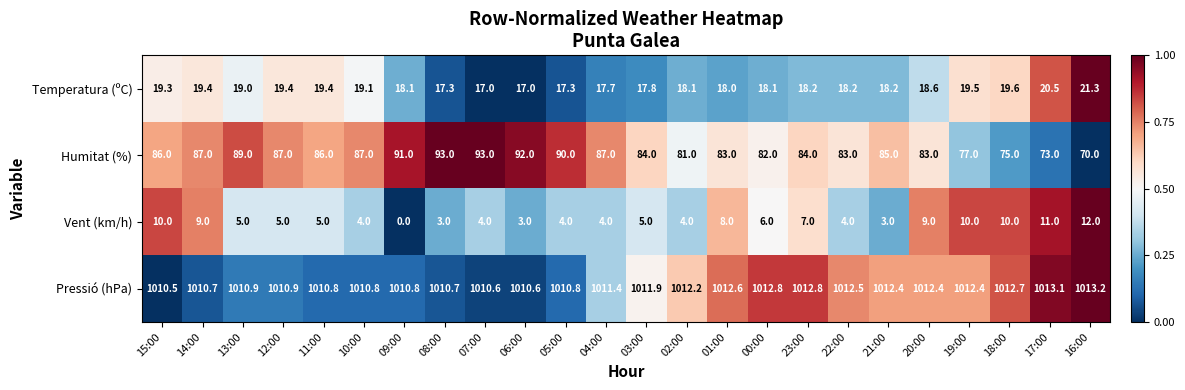

At which category does the chart reach its minimum across all series?

09:00